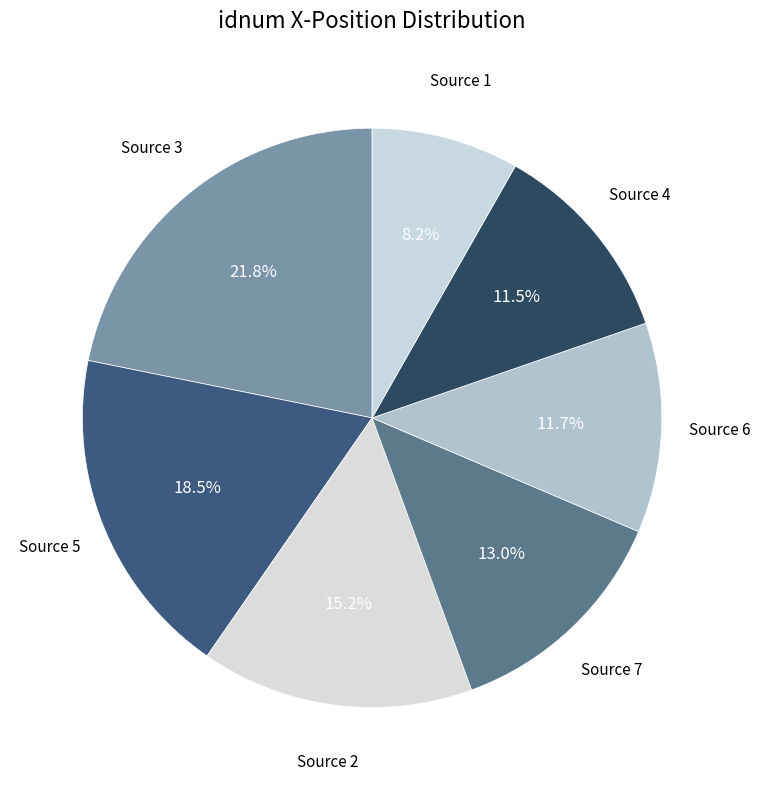

Count the number of slices in the pie.

7